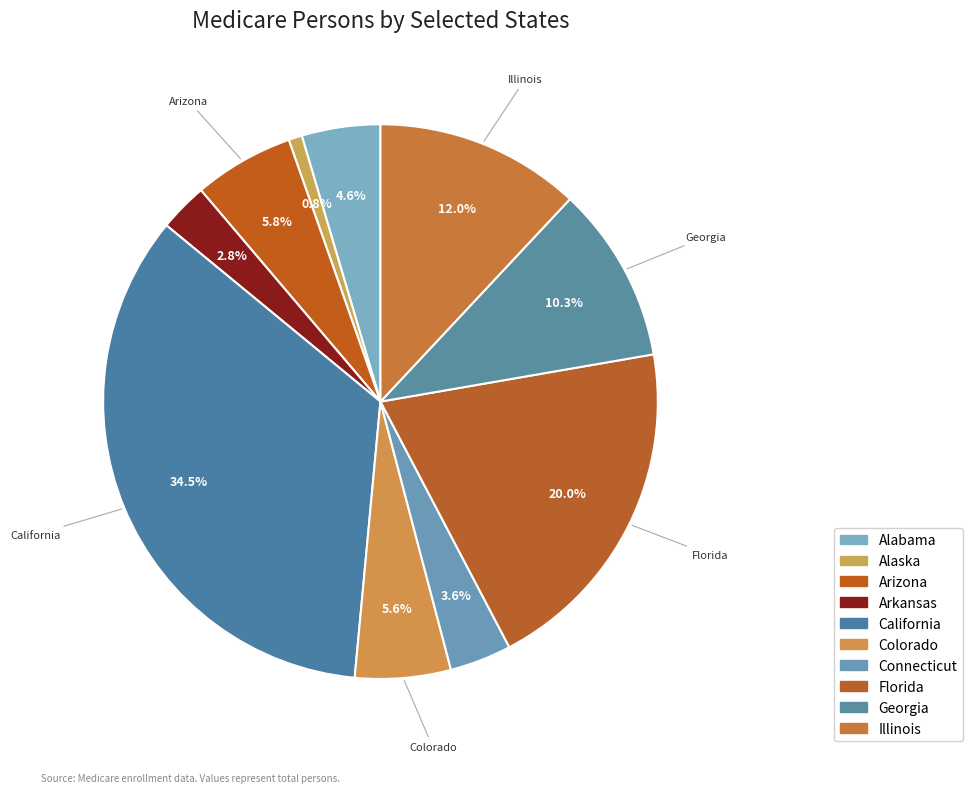

How many segments does this pie chart have?

10